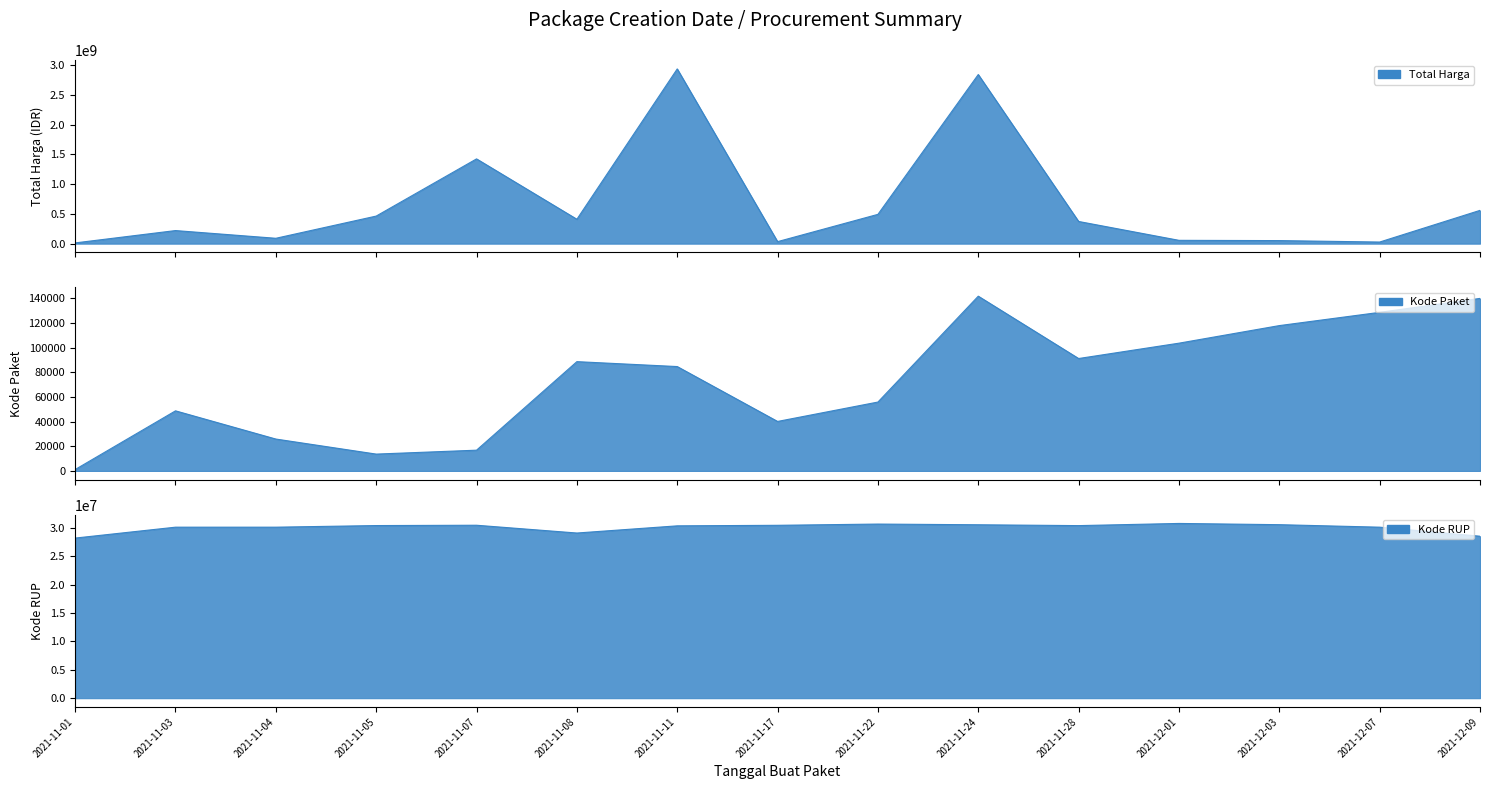

How many series are shown in this chart?

3